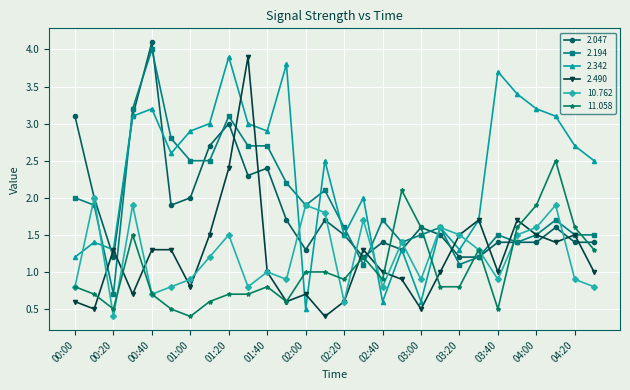

True or false: 10.762 has more than 2 points higher than both neighbors.

True